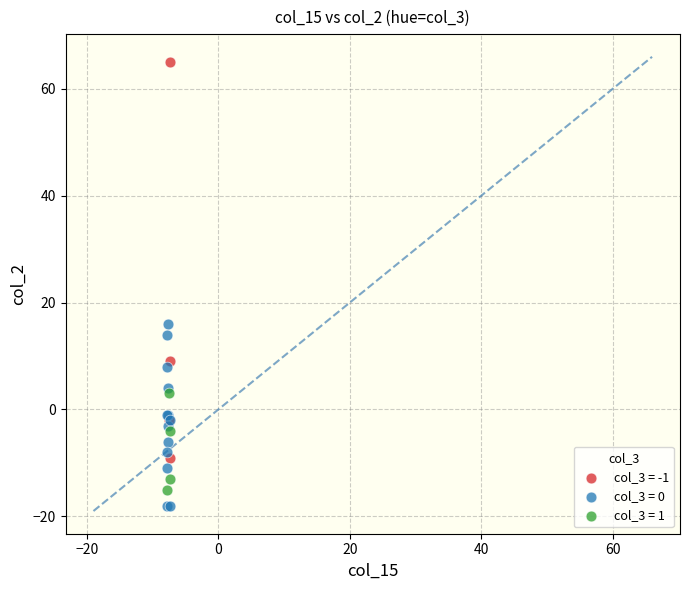

Which series contains the lowest Y value?

col_3 = 0